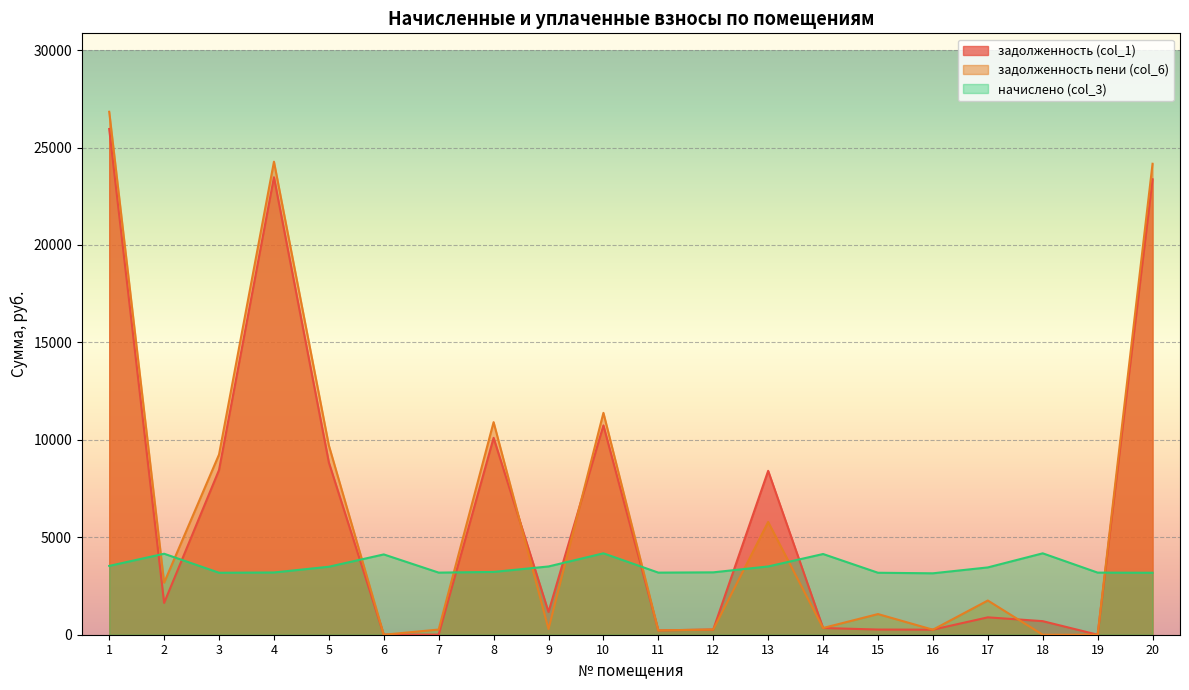

How many interior local peaks does the задолженность пени (col_6) series have?

6